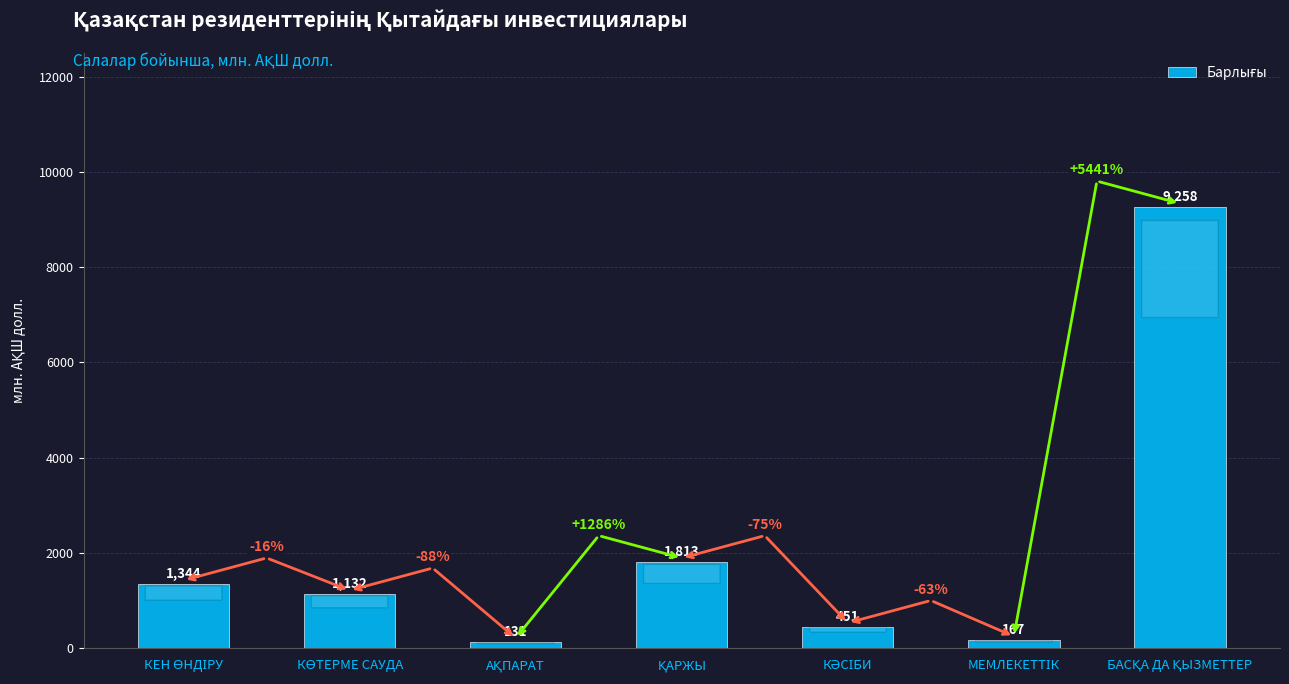

What is the value of the 1st bar from the left?

1344.2